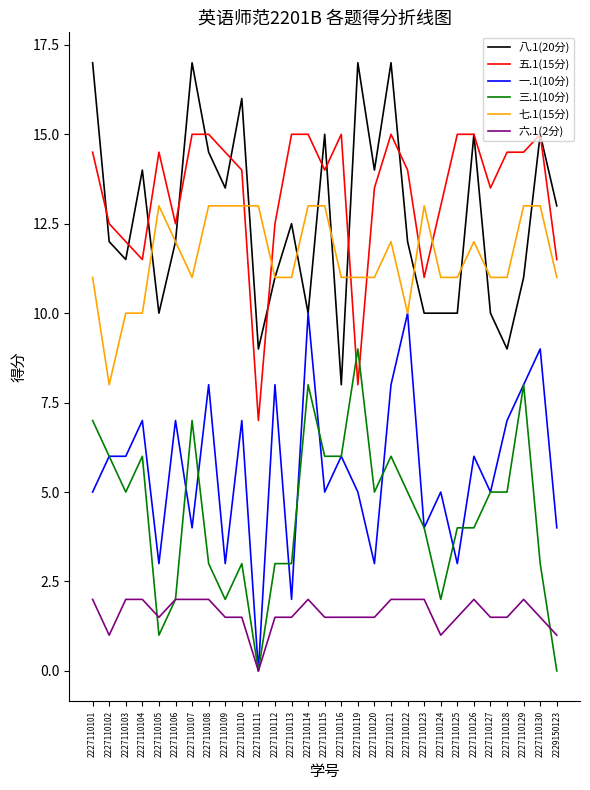

At 2227110120, list the series in order from largest to smallest.

八.1(20分), 五.1(15分), 七.1(15分), 三.1(10分), 一.1(10分), 六.1(2分)